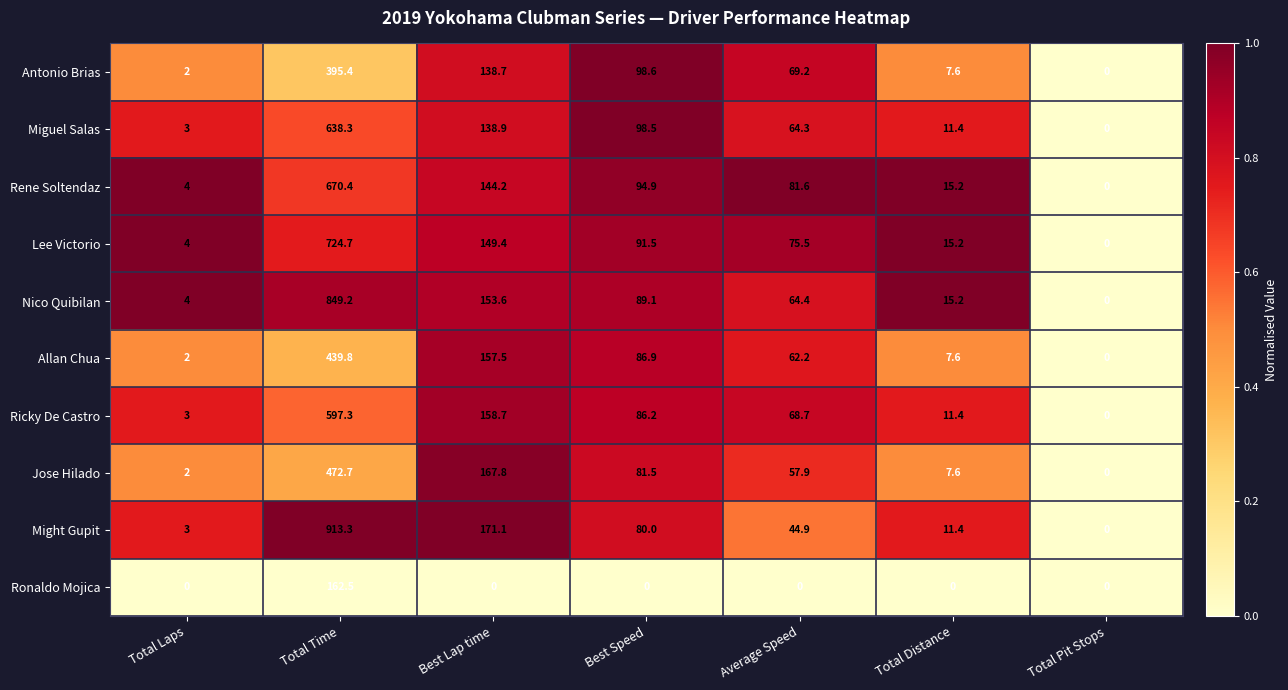

What is the sum of the Might Gupit values at Average Speed and Best Speed?

124.9